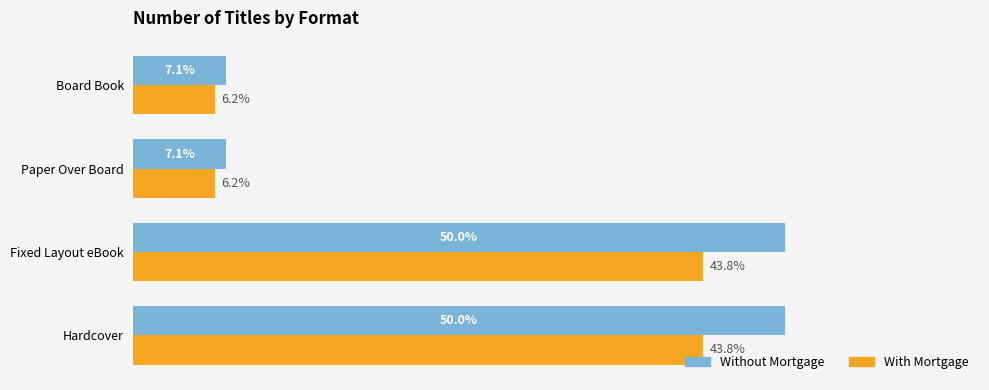

Rank the series by their average value, from lowest to highest.

With Mortgage, Without Mortgage